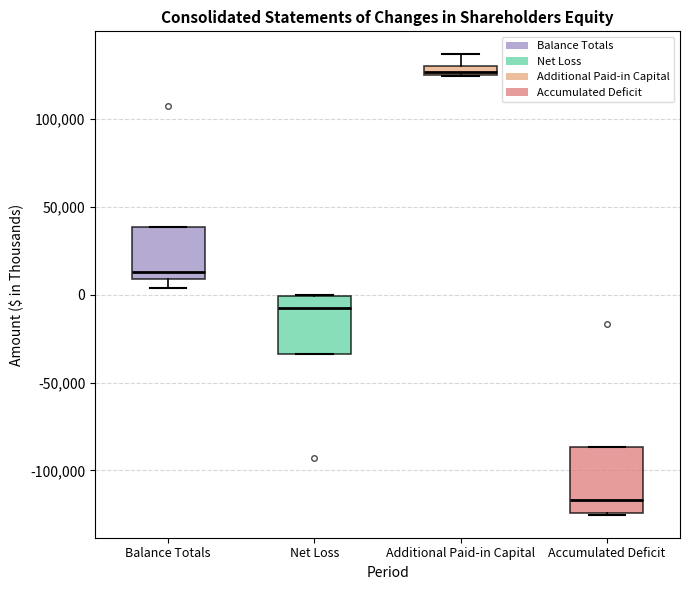

Where is the upper edge of the box for Additional Paid-in Capital on the y-axis? The values are not printed on the chart, so give them approximately, as read against the axis.

130000